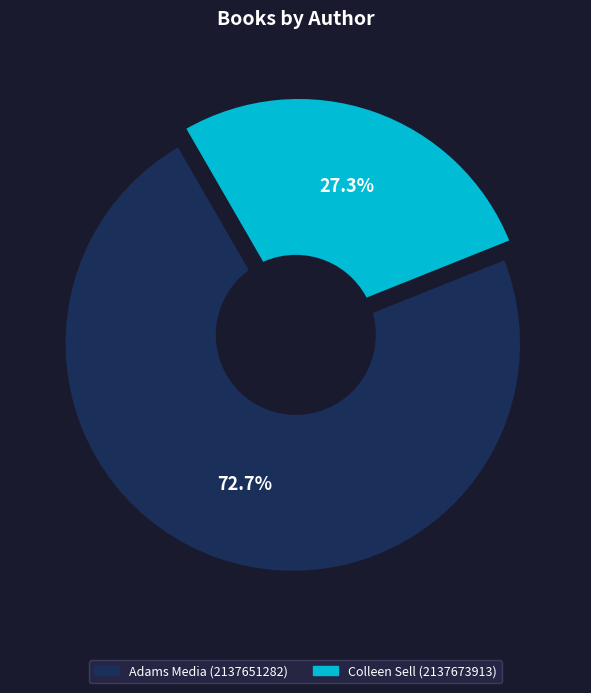

How many slices are in this pie chart?

2